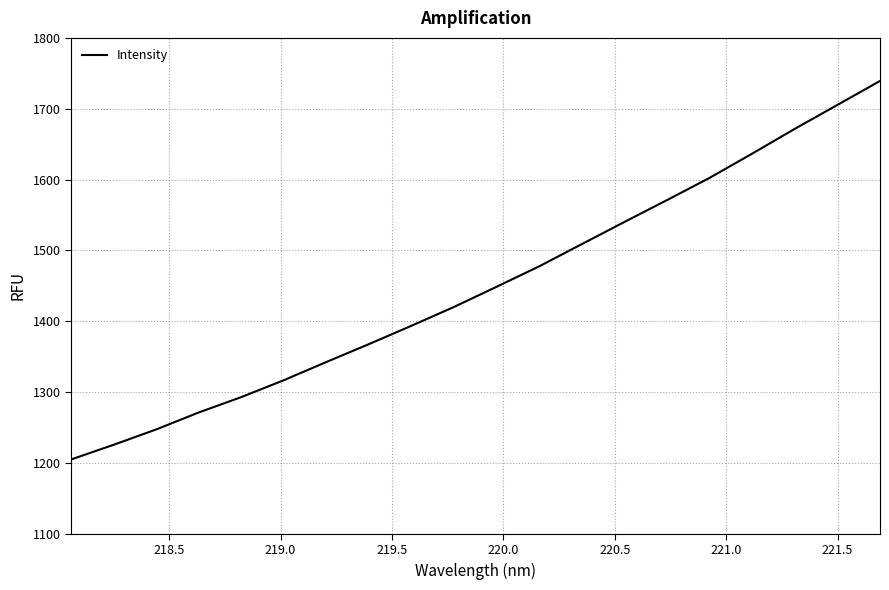

What is the minimum value shown in the chart?

1204.9